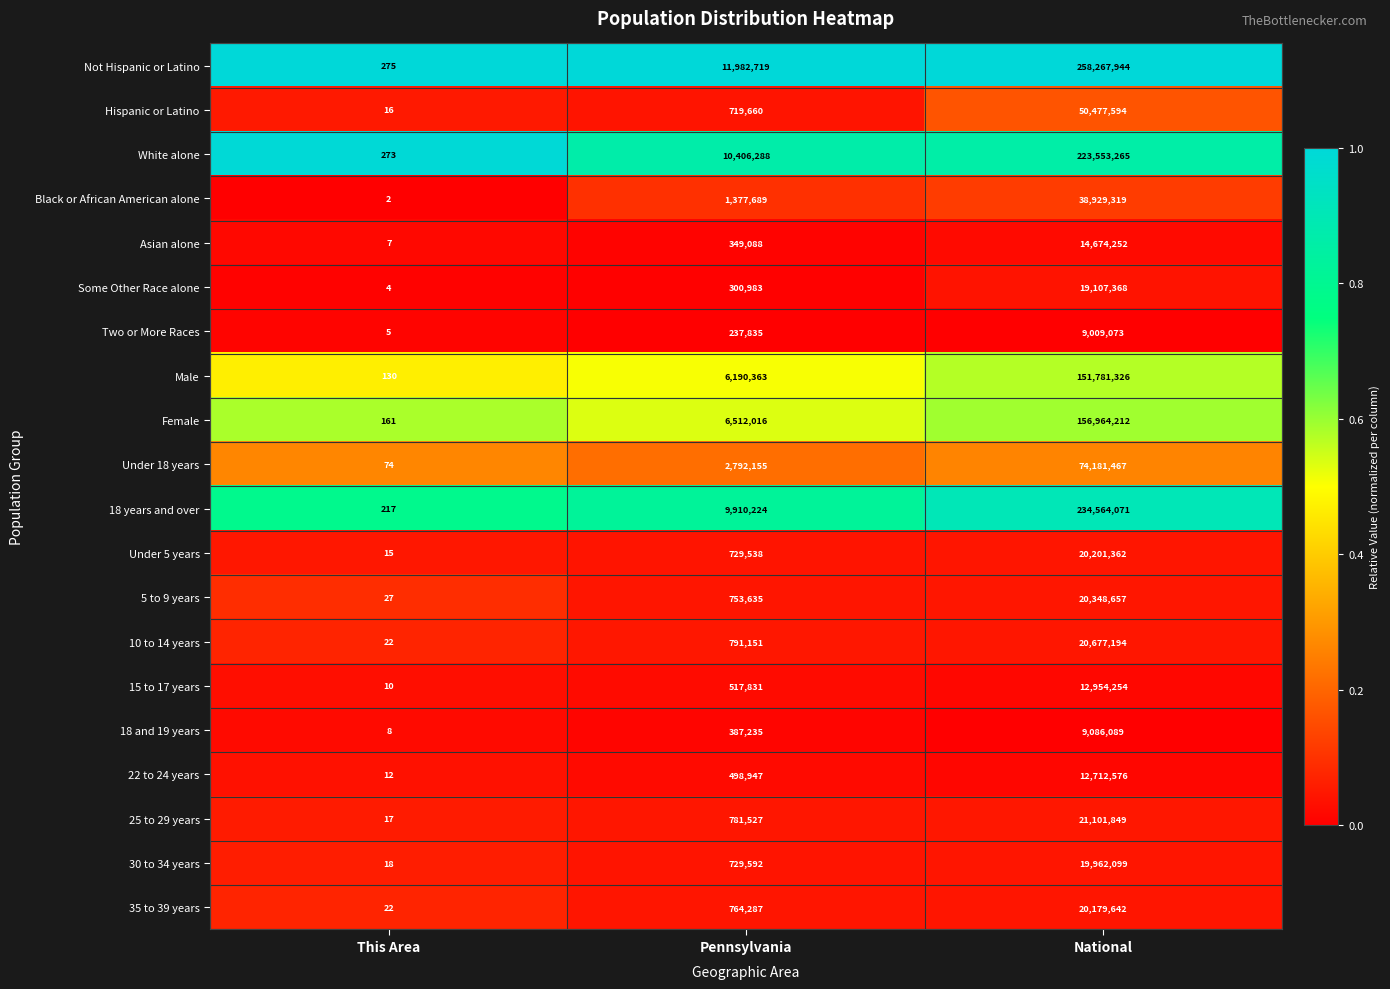

The 35 to 39 years series shows 1127364 at Pennsylvania. True or false?

False